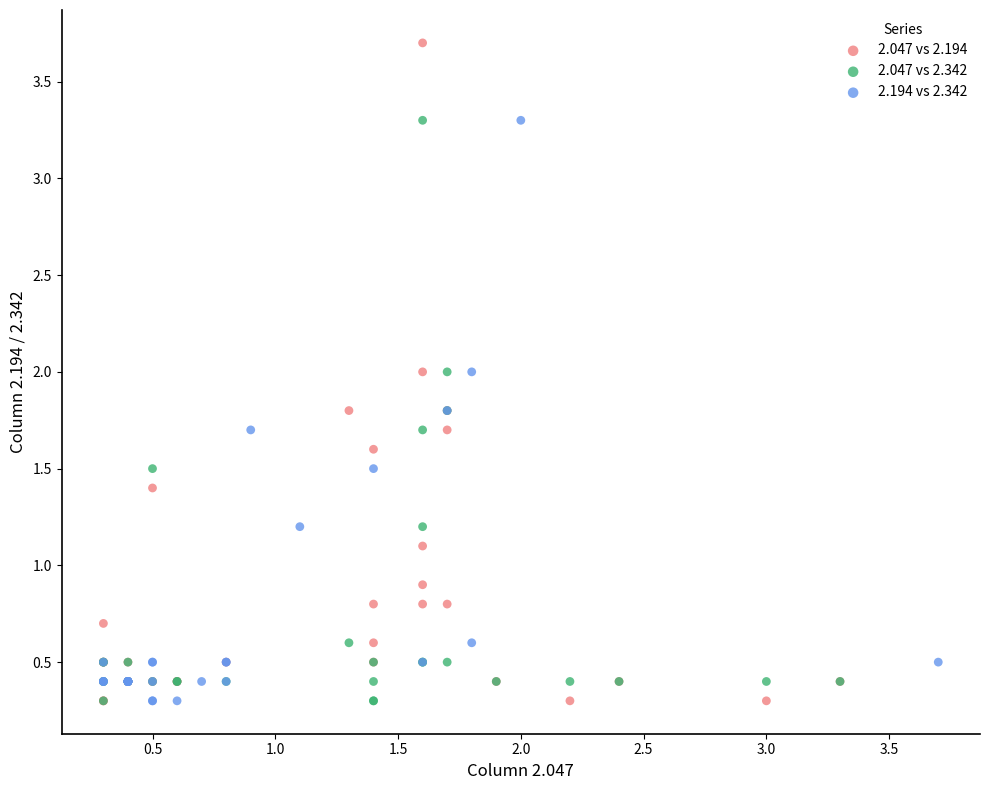

Which series has the largest Y range (max minus min)?

2.047 vs 2.194